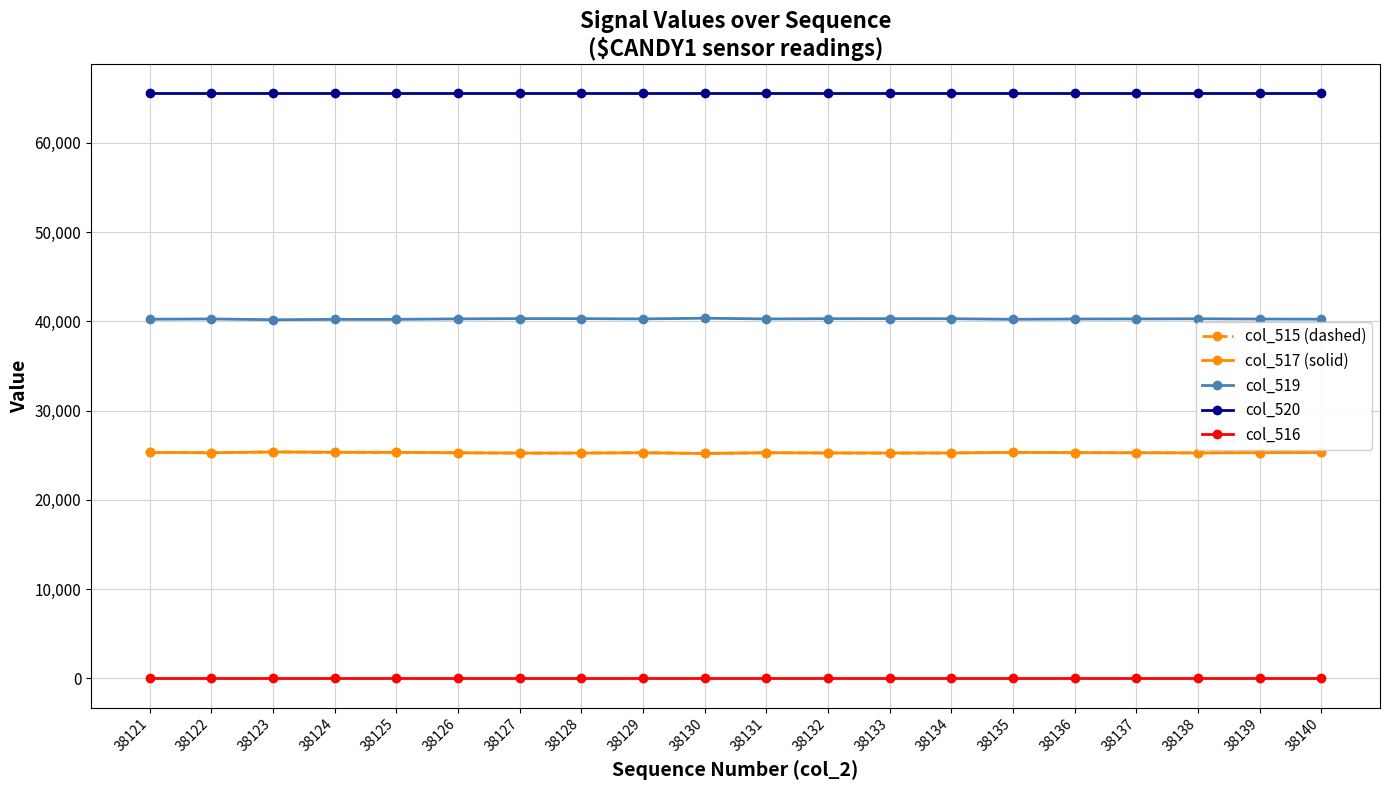

At which category does col_519 reach its first local valley?

38123